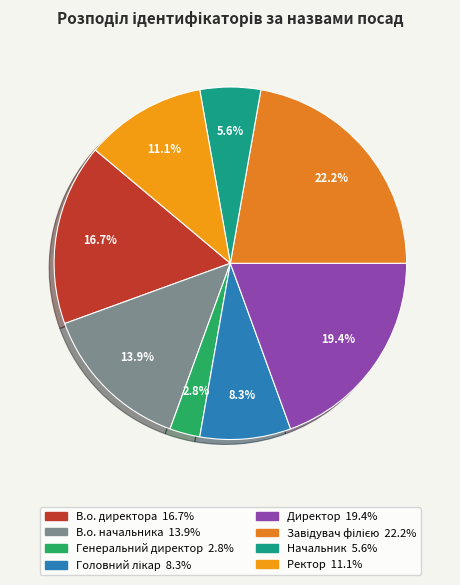

To the nearest percent, what is the difference between the largest and smallest slice percentages?

19%